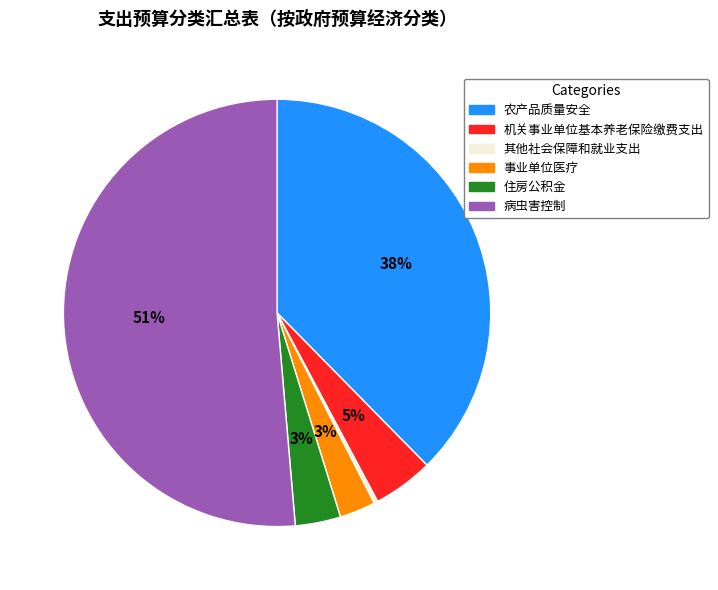

The 住房公积金 slice represents 3% of the pie. True or false?

True